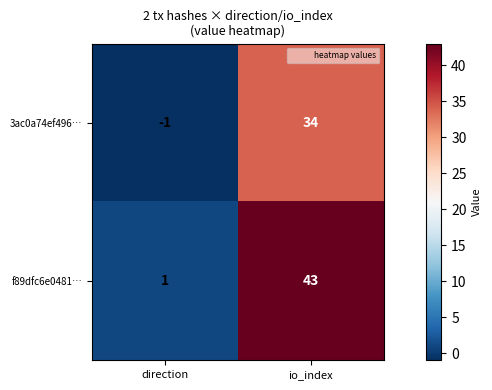

Which series has the widest spread of values?

f89dfc6e0481…